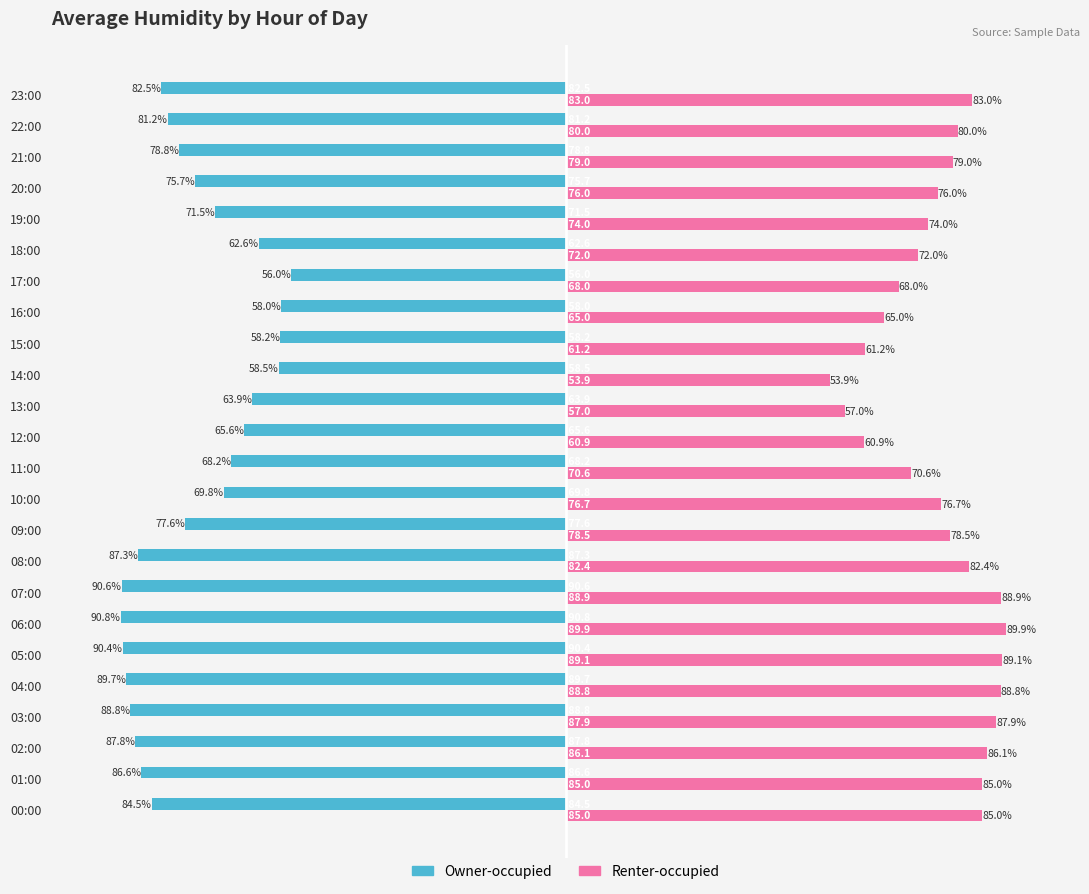

The Renter-occupied series shows 70.6 at 11:00. True or false?

True